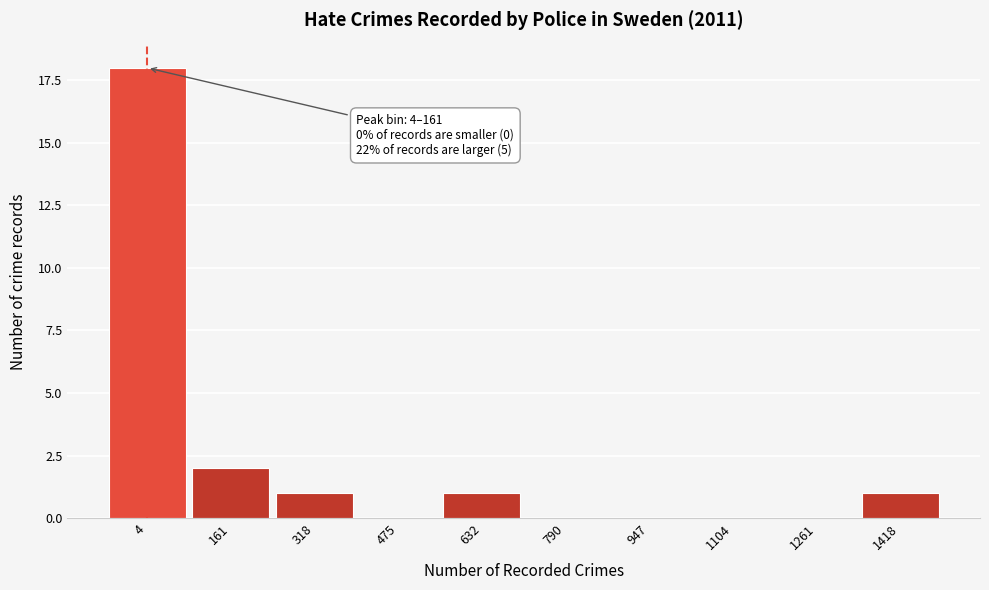

Reading left to right, what are all the values shown in this chart?

4=18	161=2	318=1	475=0	632=1	790=0	947=0	1104=0	1261=0	1418=1